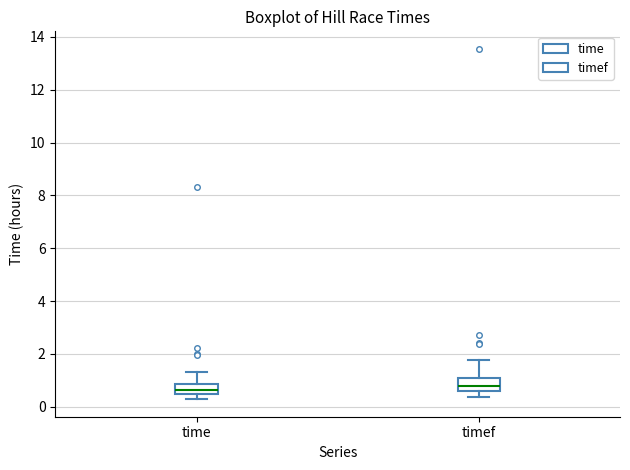

Reading left to right, transcribe this box plot: for each box, give where its median line is, the range the box spans, and where its two whiskers end, as read against the y-axis. The values are not printed on the chart, so give them approximately, as read against the axis.

time: median 0.6, box 0.4 to 0.8, whiskers 0.2 to 1.4
timef: median 0.8, box 0.6 to 1.0, whiskers 0.4 to 1.8